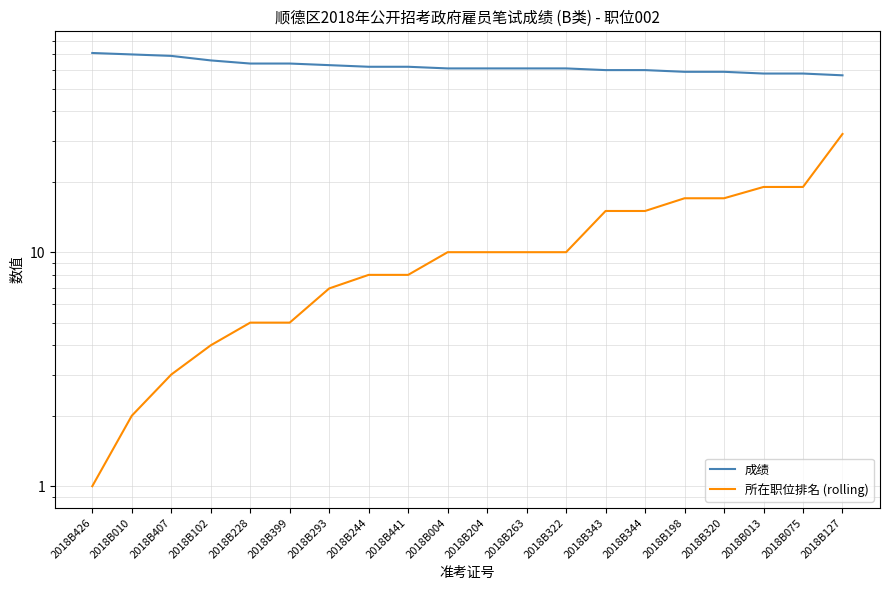

Rank the series by their average value, from lowest to highest.

所在职位排名 (rolling), 成绩